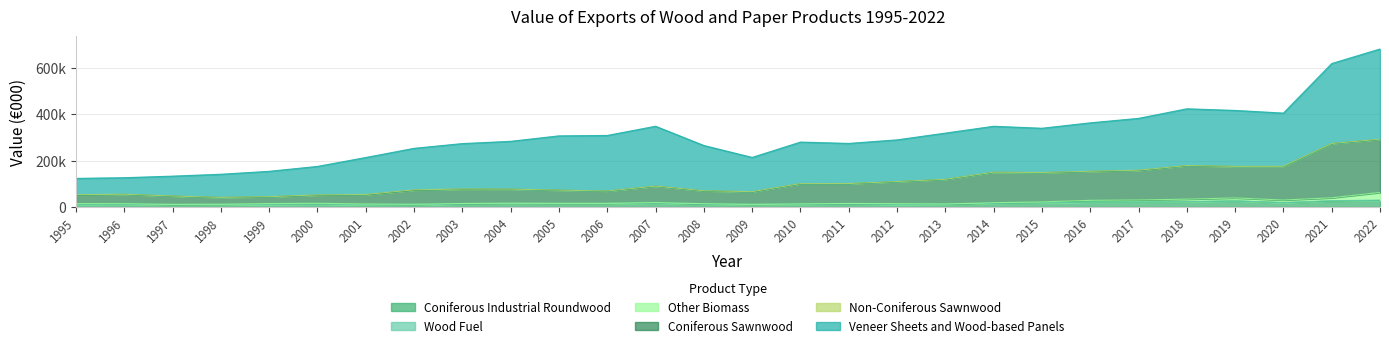

What is the value of the Coniferous Industrial Roundwood point at the 13th from the left?

17431